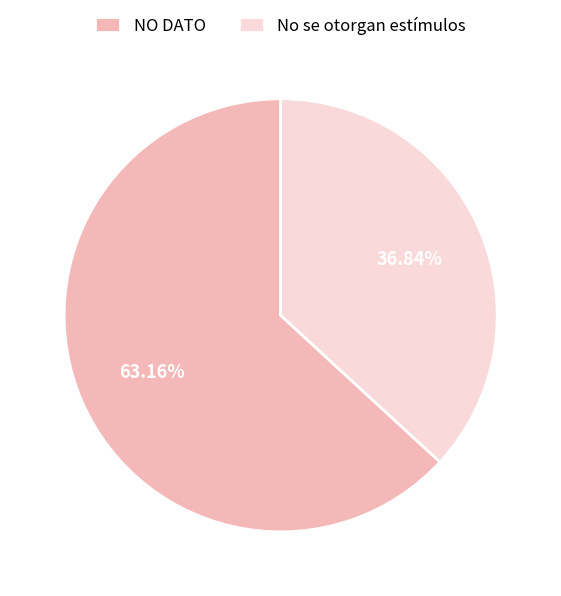

Count the number of slices in the pie.

2